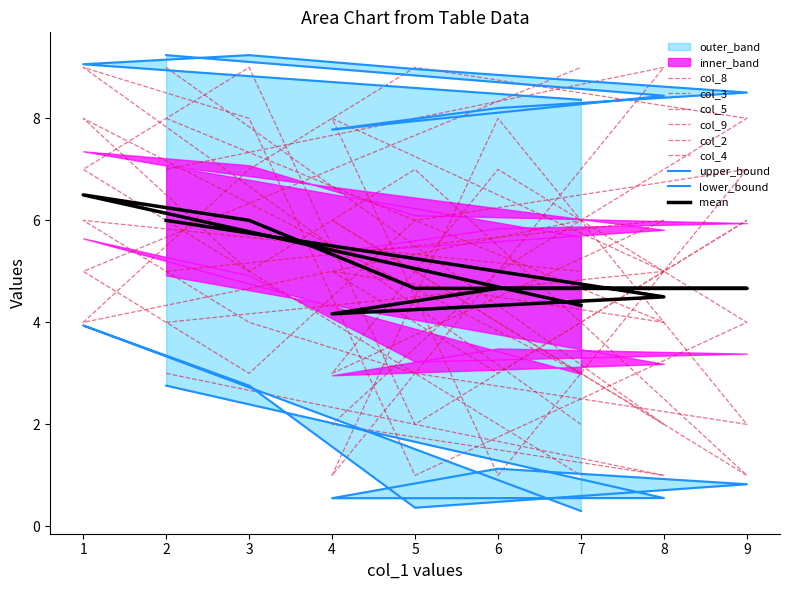

What is the average value of the col_4 series?

5